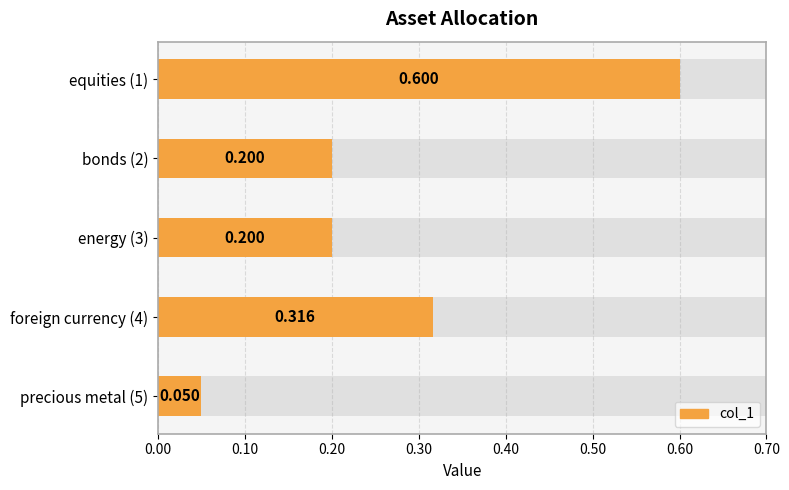

What is the difference between the values at equities (1) and foreign currency (4)?

0.3